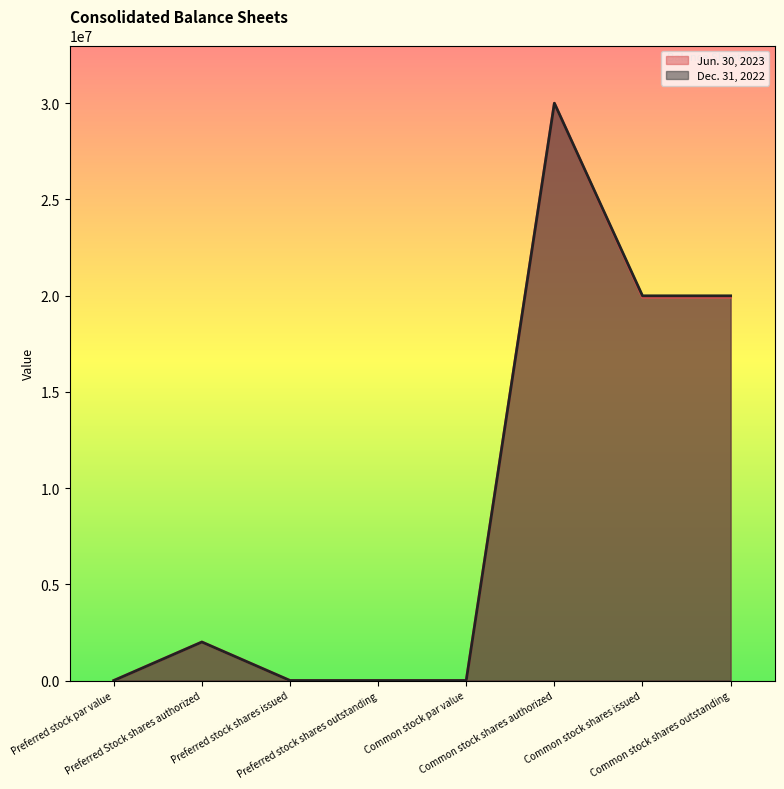

The value of Dec. 31, 2022 at Common stock shares issued is 8551831. True or false?

False